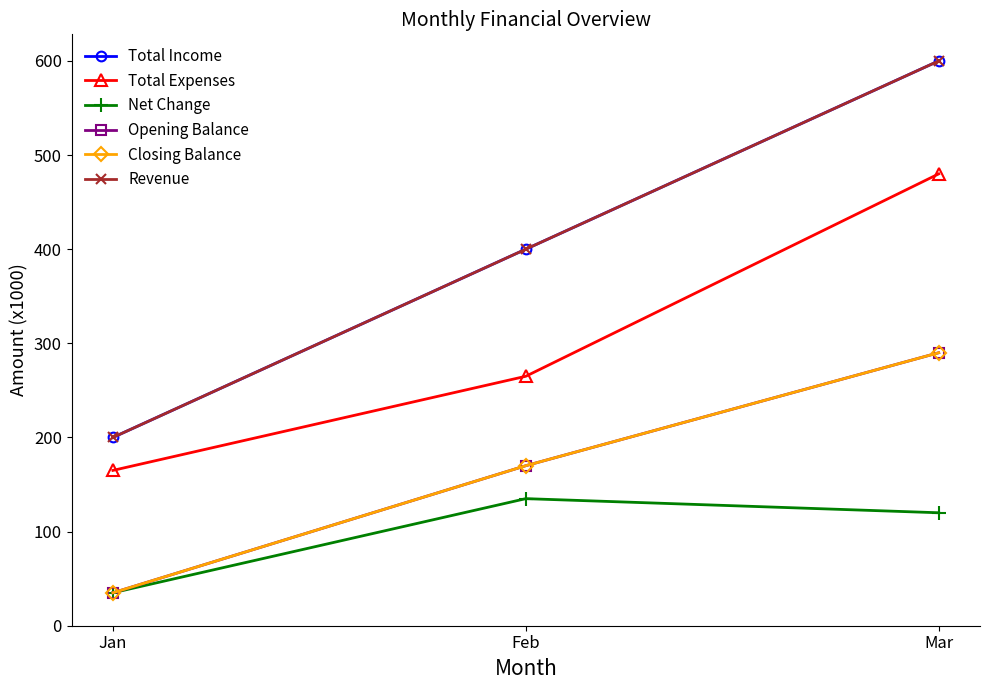

At Jan, list the series in order from smallest to largest.

Net Change, Opening Balance, Closing Balance, Total Expenses, Total Income, Revenue